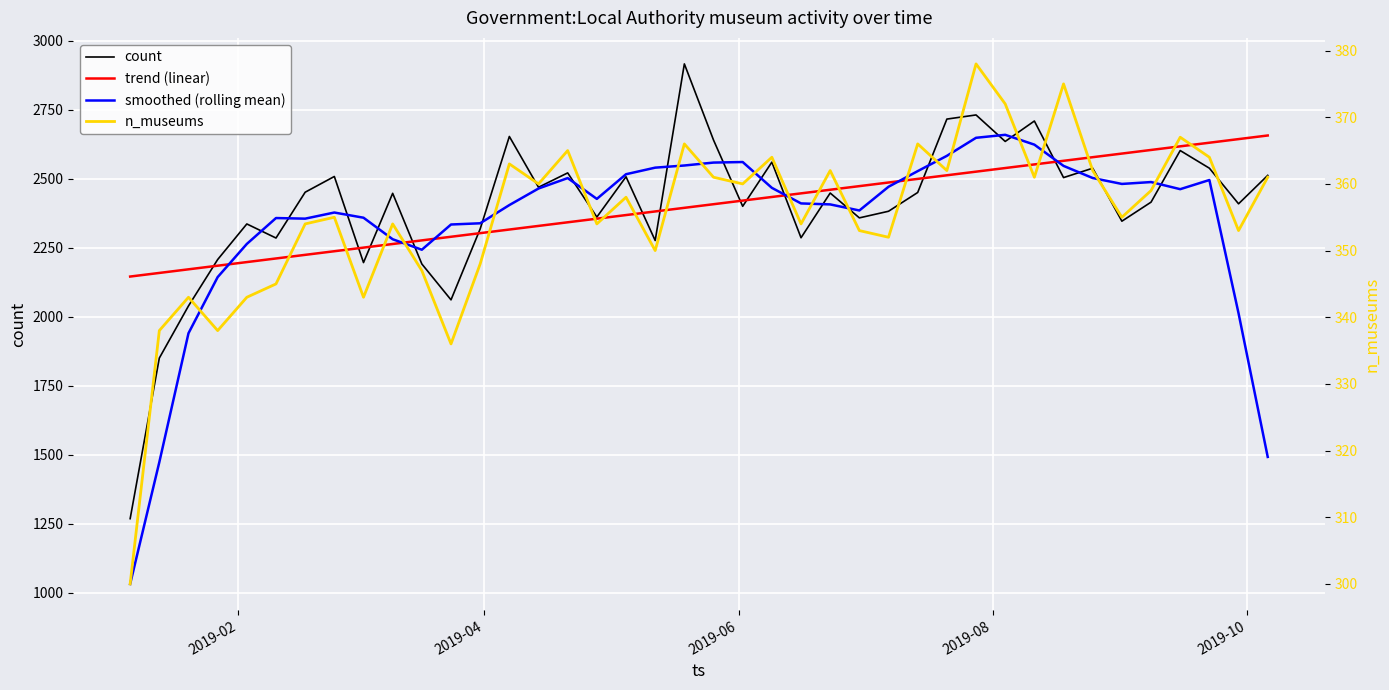

Reading right to left, list all the values displayed in this chart.

count: 2512.0	2409.0	2538.0	2602.0	2415.0	2346.0	2538.0	2504.0	2709.0	2635.0	2731.0	2716.0	2450.0	2382.0	2358.0	2448.0	2286.0	2560.0	2400.0	2640.0	2916.0	2276.0	2507.0	2361.0	2521.0	2469.0	2653.0	2318.0	2061.0	2191.0	2447.0	2196.0	2508.0	2451.0	2285.0	2336.0	2207.0	2039.0	1850.0	1268.0
trend (linear): 2656.6	2643.5	2630.4	2617.2	2604.1	2591.0	2577.9	2564.8	2551.7	2538.6	2525.5	2512.4	2499.3	2486.2	2473.1	2460.0	2446.9	2433.7	2420.6	2407.5	2394.4	2381.3	2368.2	2355.1	2342.0	2328.9	2315.8	2302.7	2289.6	2276.5	2263.3	2250.2	2237.1	2224.0	2210.9	2197.8	2184.7	2171.6	2158.5	2145.4
smoothed (rolling mean): 1491.8	2012.2	2495.2	2462.0	2487.8	2481.0	2502.4	2546.4	2623.4	2659.0	2648.2	2582.8	2527.4	2470.8	2384.8	2406.8	2410.4	2466.8	2560.4	2558.4	2547.8	2540.0	2516.2	2426.8	2502.2	2464.4	2404.4	2338.4	2334.0	2242.6	2280.6	2358.6	2377.4	2355.2	2357.4	2263.6	2143.4	1940.0	1472.8	1031.4
n_museums: 361.0	353.0	364.0	367.0	359.0	355.0	362.0	375.0	361.0	372.0	378.0	362.0	366.0	352.0	353.0	362.0	354.0	364.0	360.0	361.0	366.0	350.0	358.0	354.0	365.0	360.0	363.0	348.0	336.0	347.0	354.0	343.0	355.0	354.0	345.0	343.0	338.0	343.0	338.0	300.0